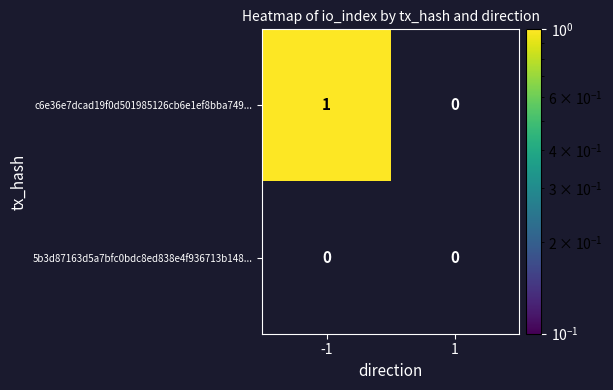

Which series has the largest total across all categories?

c6e36e7dcad19f0d501985126cb6e1ef8bba749...